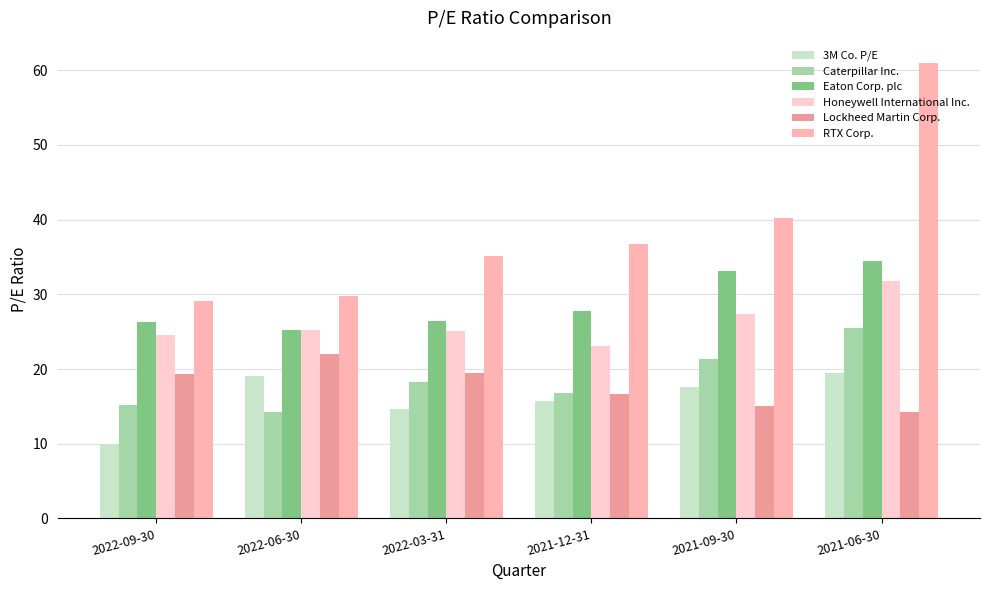

Reading left to right, list all the values displayed in this chart.

3M Co. P/E: 2022-09-30=10.0	2022-06-30=19.1	2022-03-31=14.7	2021-12-31=15.8	2021-09-30=17.6	2021-06-30=19.5
Caterpillar Inc.: 2022-09-30=15.2	2022-06-30=14.3	2022-03-31=18.3	2021-12-31=16.8	2021-09-30=21.4	2021-06-30=25.5
Eaton Corp. plc: 2022-09-30=26.3	2022-06-30=25.2	2022-03-31=26.4	2021-12-31=27.8	2021-09-30=33.1	2021-06-30=34.4
Honeywell International Inc.: 2022-09-30=24.6	2022-06-30=25.3	2022-03-31=25.1	2021-12-31=23.1	2021-09-30=27.4	2021-06-30=31.8
Lockheed Martin Corp.: 2022-09-30=19.3	2022-06-30=22.0	2022-03-31=19.4	2021-12-31=16.7	2021-09-30=15.1	2021-06-30=14.3
RTX Corp.: 2022-09-30=29.1	2022-06-30=29.8	2022-03-31=35.2	2021-12-31=36.8	2021-09-30=40.3	2021-06-30=60.9